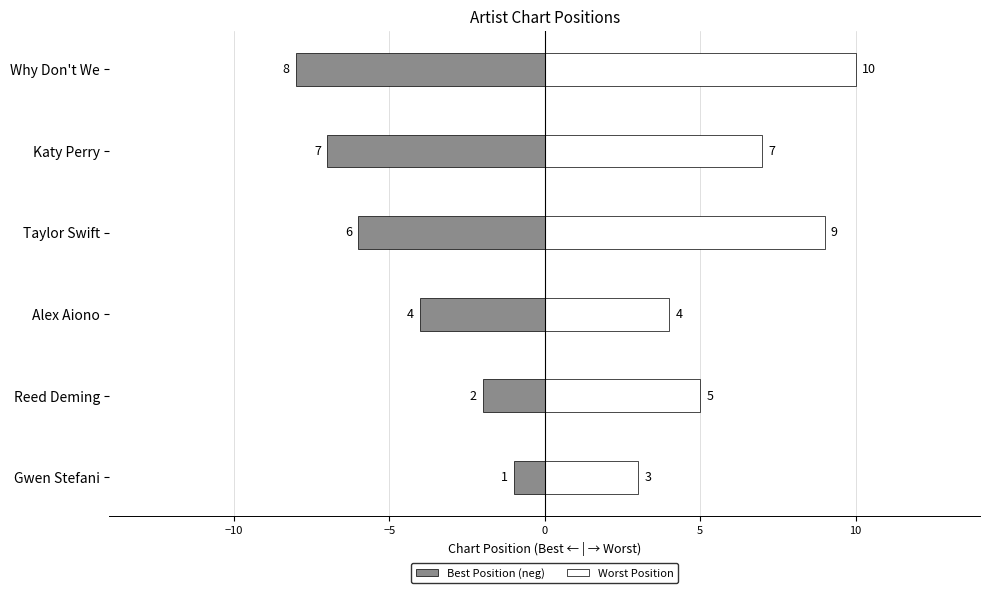

Is the value of Worst Position at Alex Aiono greater than the value of Best Position (neg) at Taylor Swift?

Yes